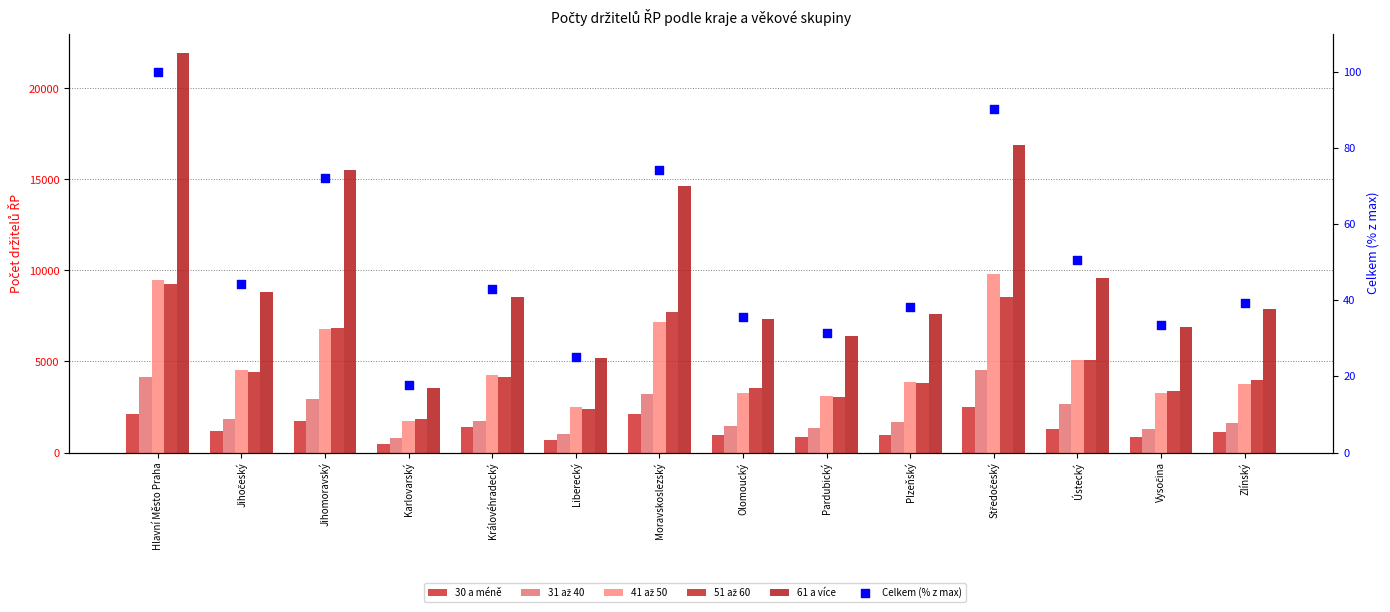

Which series reaches the maximum Y coordinate?

61 a více